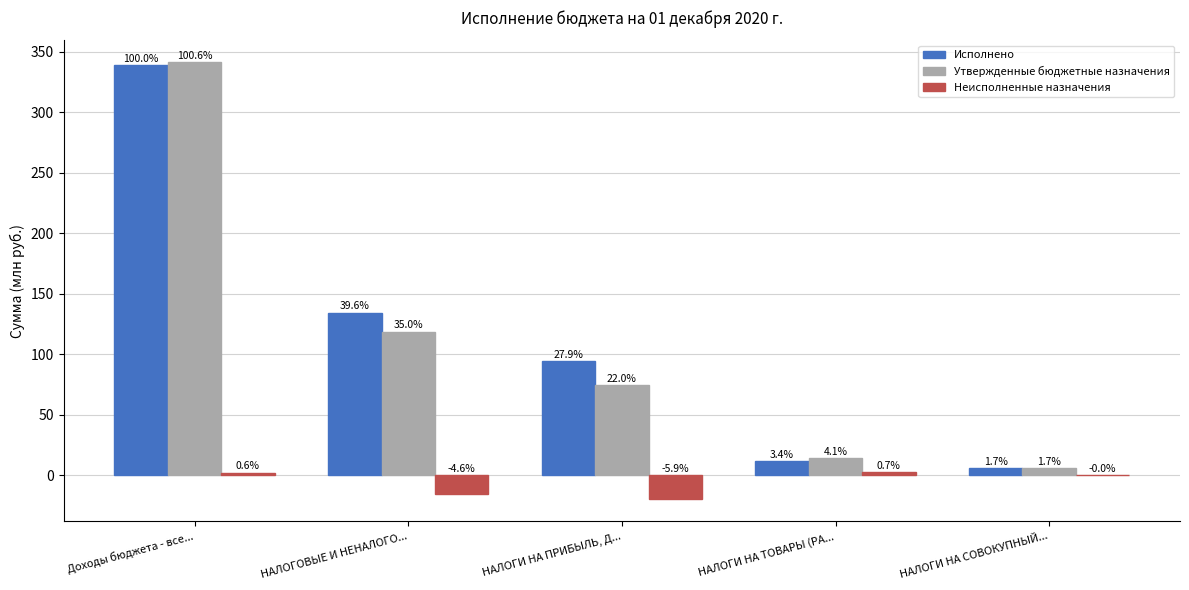

Which series changed the most between НАЛОГОВЫЕ И НЕНАЛОГО... and НАЛОГИ НА ТОВАРЫ (РА...?

Исполнено